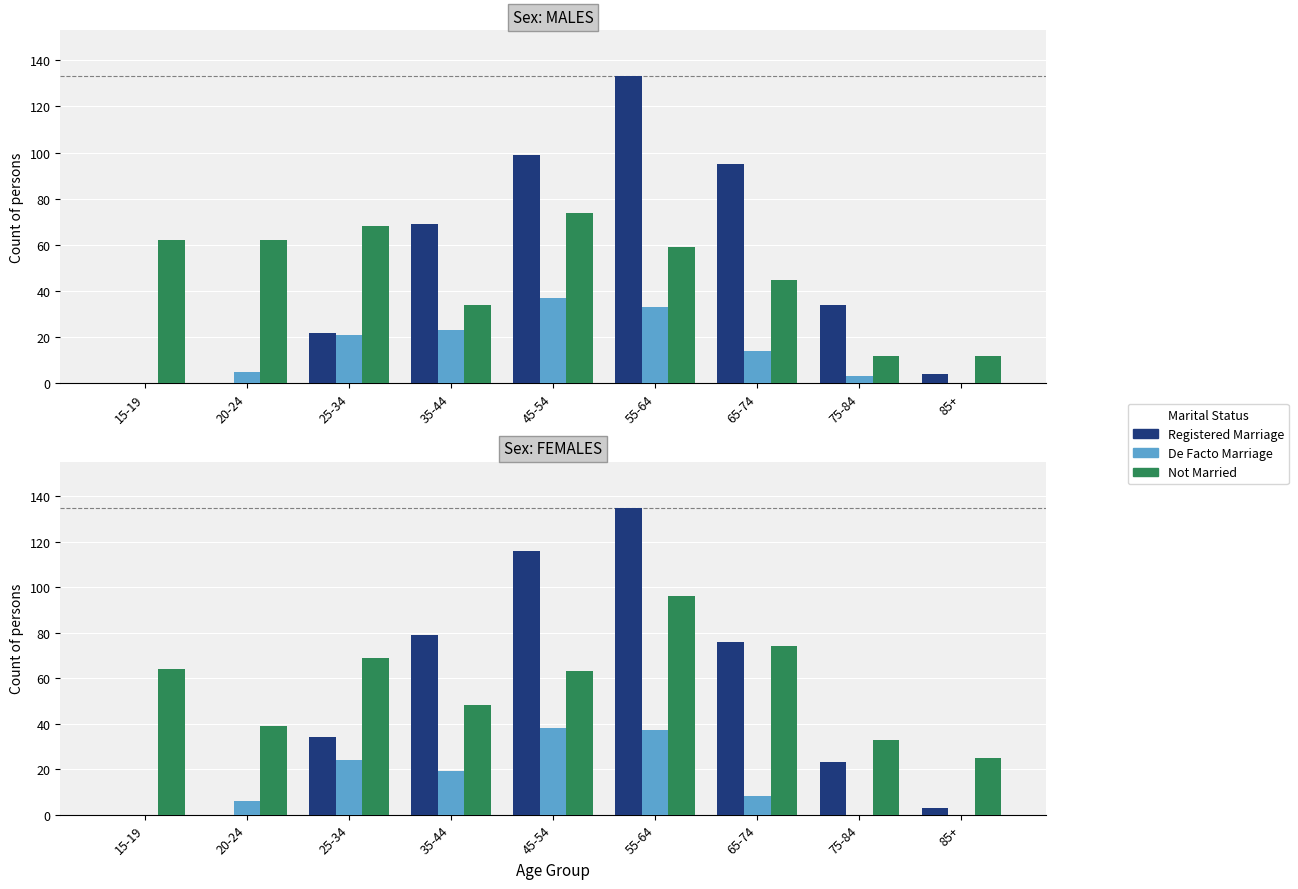

The De Facto Marriage series shows 8 at 45-54. True or false?

False